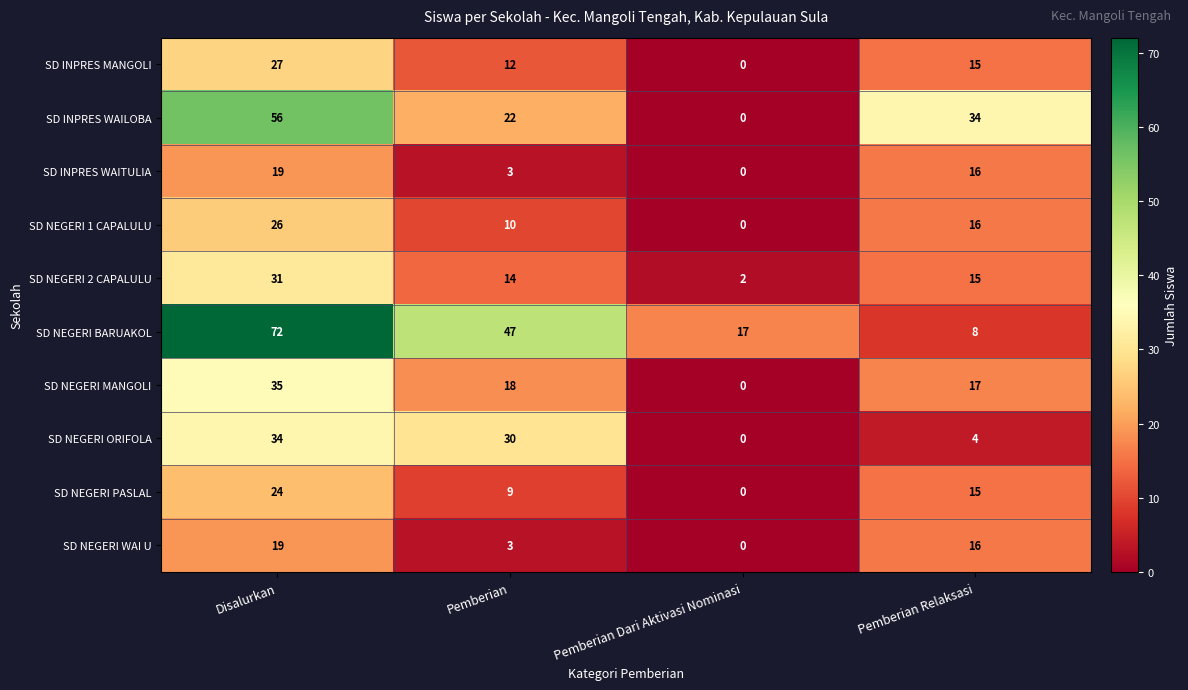

How many values in the SD NEGERI 1 CAPALULU series are below 16?

2